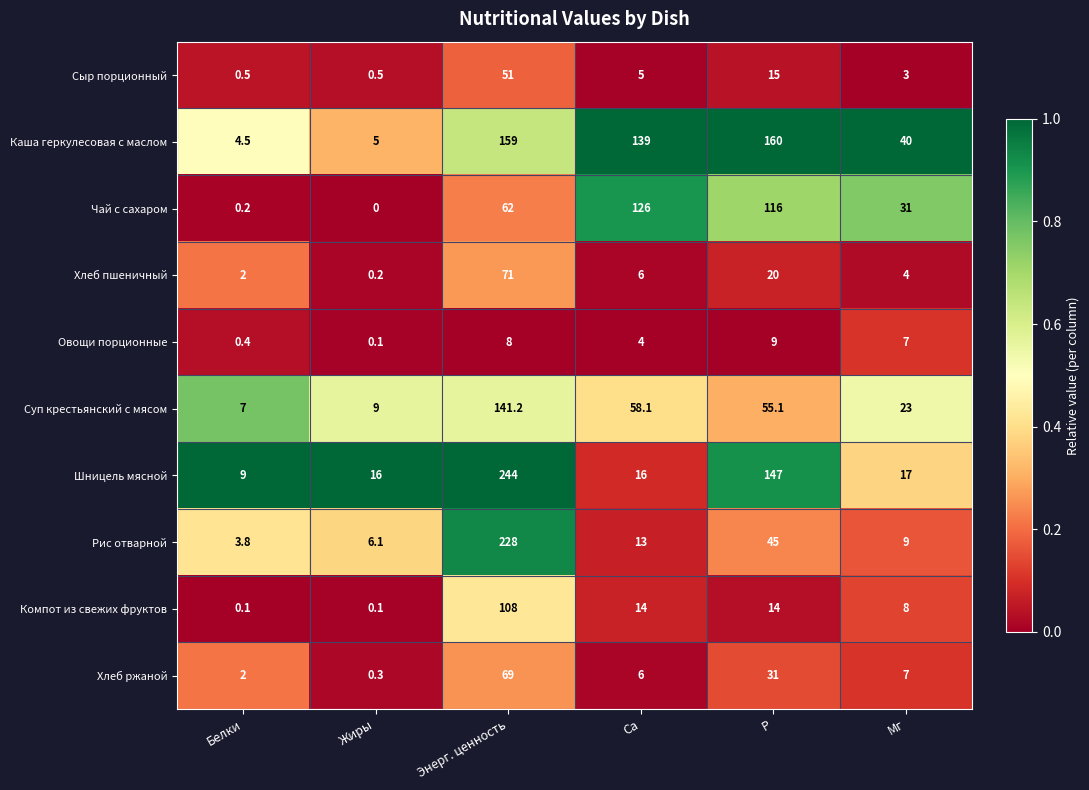

Which series has the largest range (max minus min)?

Шницель мясной